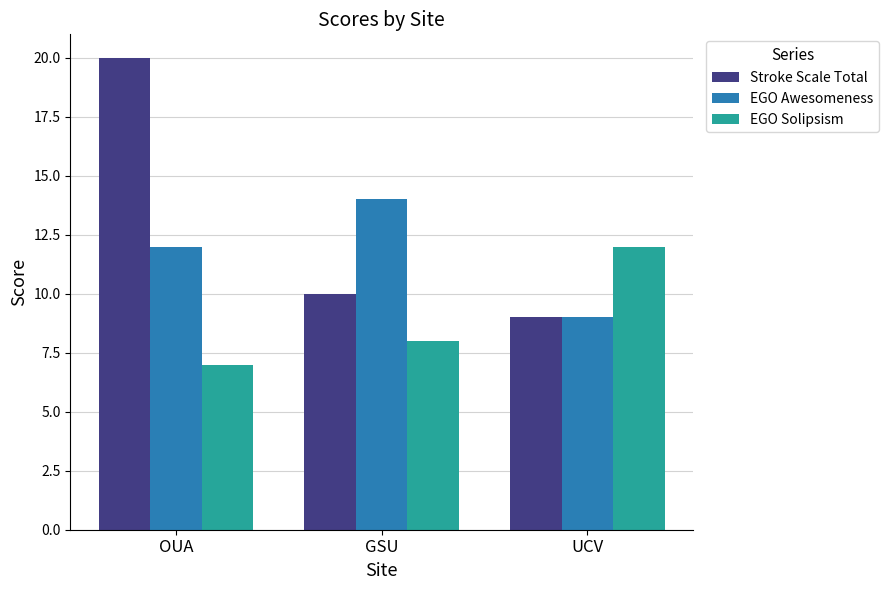

What are all the series names shown in the legend?

Stroke Scale Total, EGO Awesomeness, EGO Solipsism